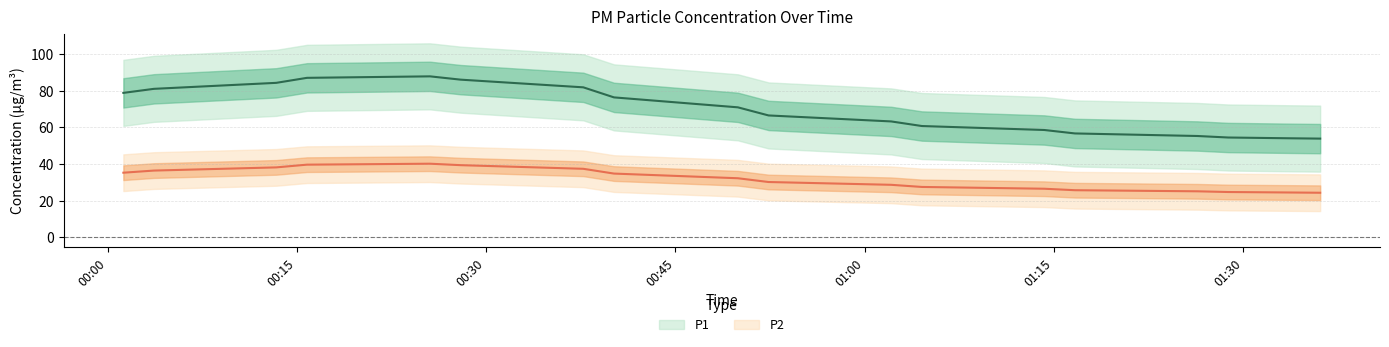

At which label does P1 reach its peak?

00:27